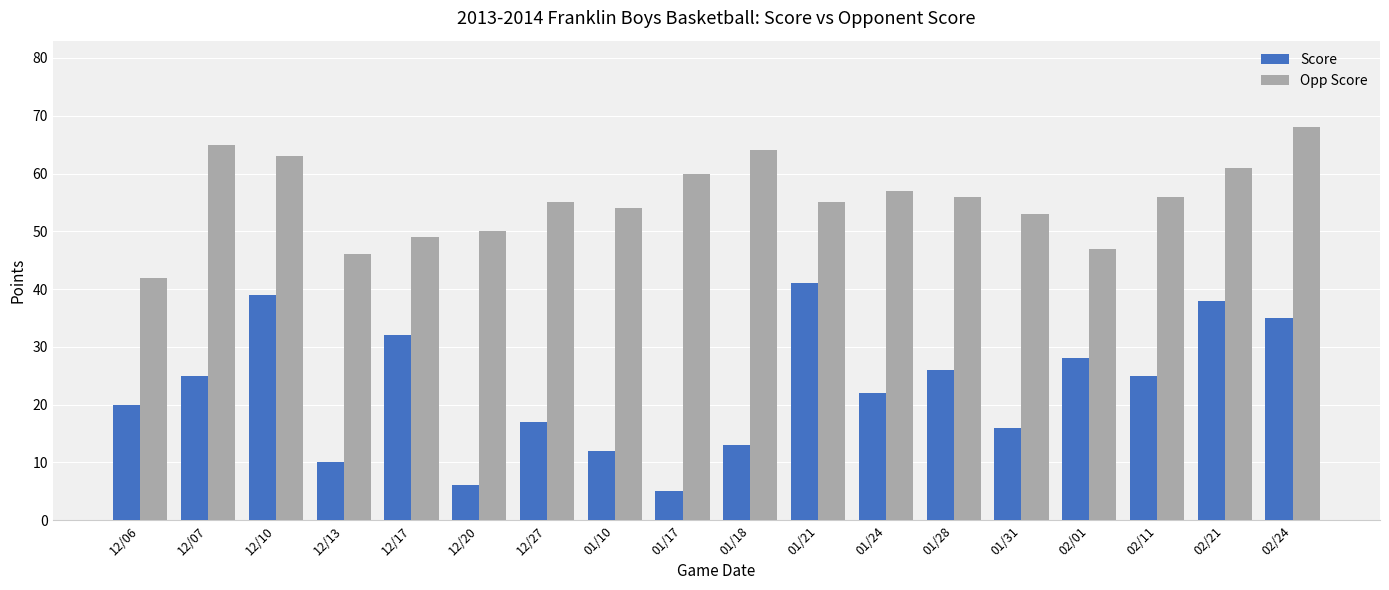

What is the difference between the second highest and second lowest values in the Opp Score series?

19